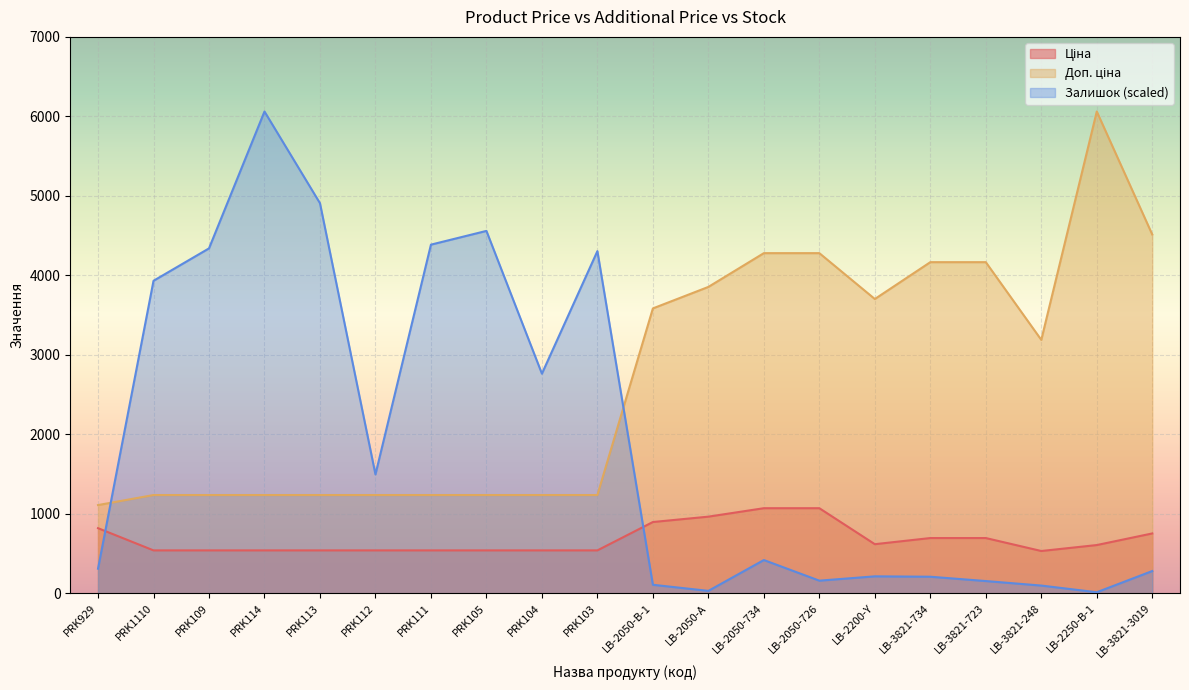

At which category does Ціна reach its first local valley?

LB-2200-Y